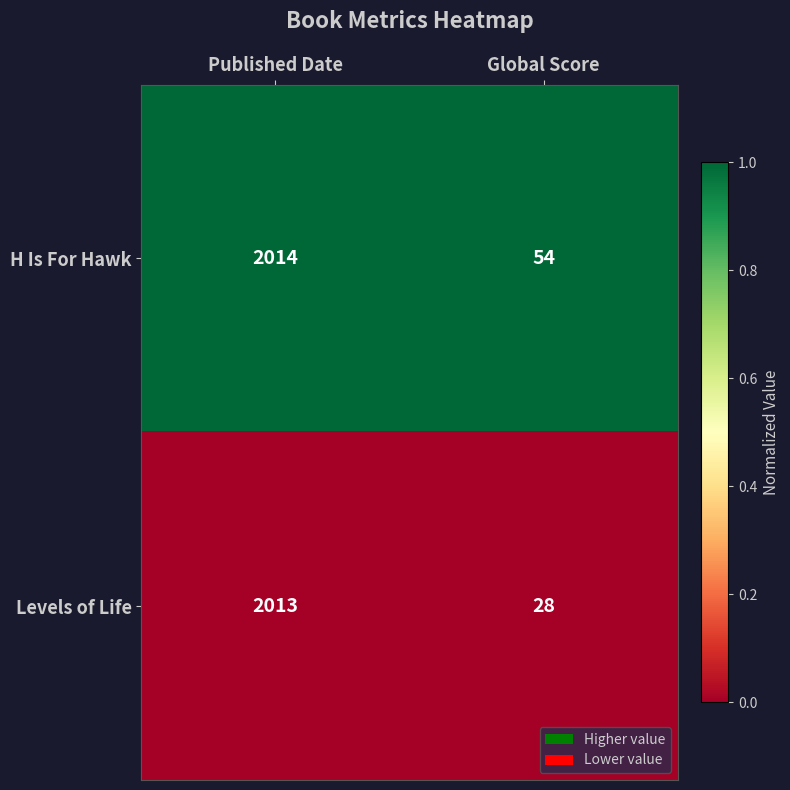

Reading left to right, list all the values displayed in this chart.

H Is For Hawk: Published Date=2014	Global Score=54
Levels of Life: Published Date=2013	Global Score=28